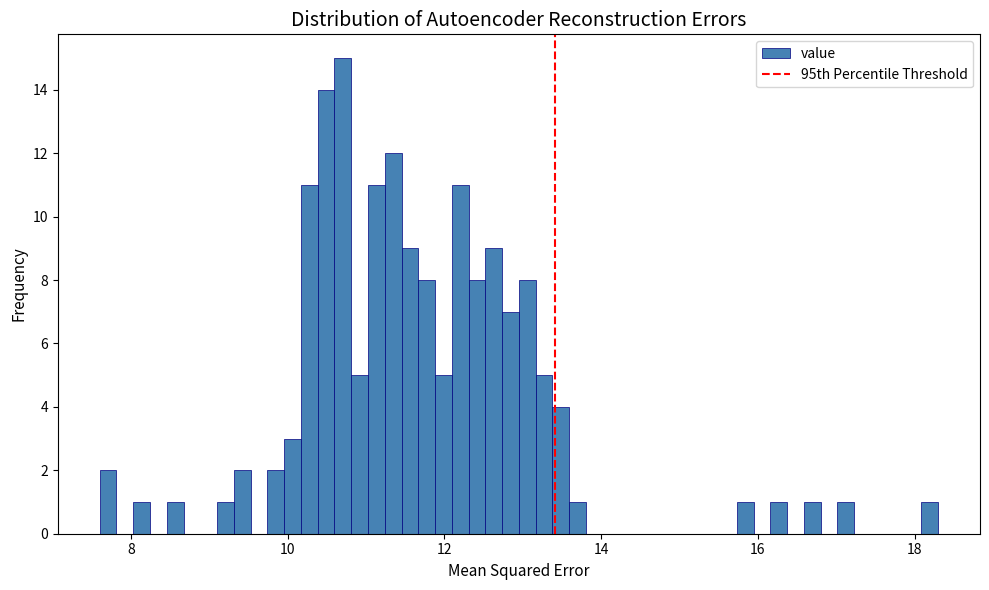

Around what value on the x-axis is the tallest bar? Give the approximate position of its centre, as read against the axis.

10.8